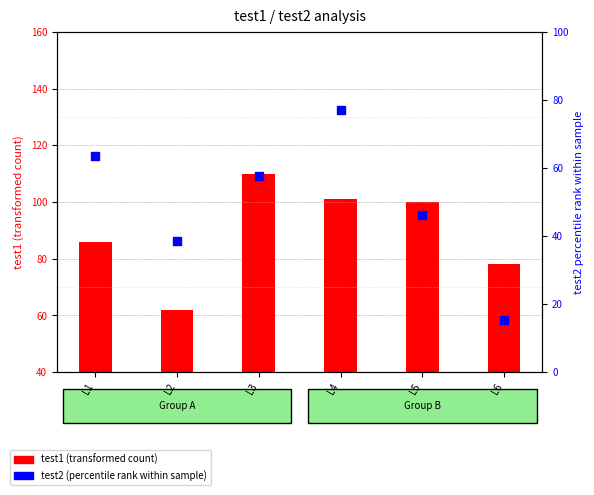

What is the change in value from L1 to L2?

-25.0